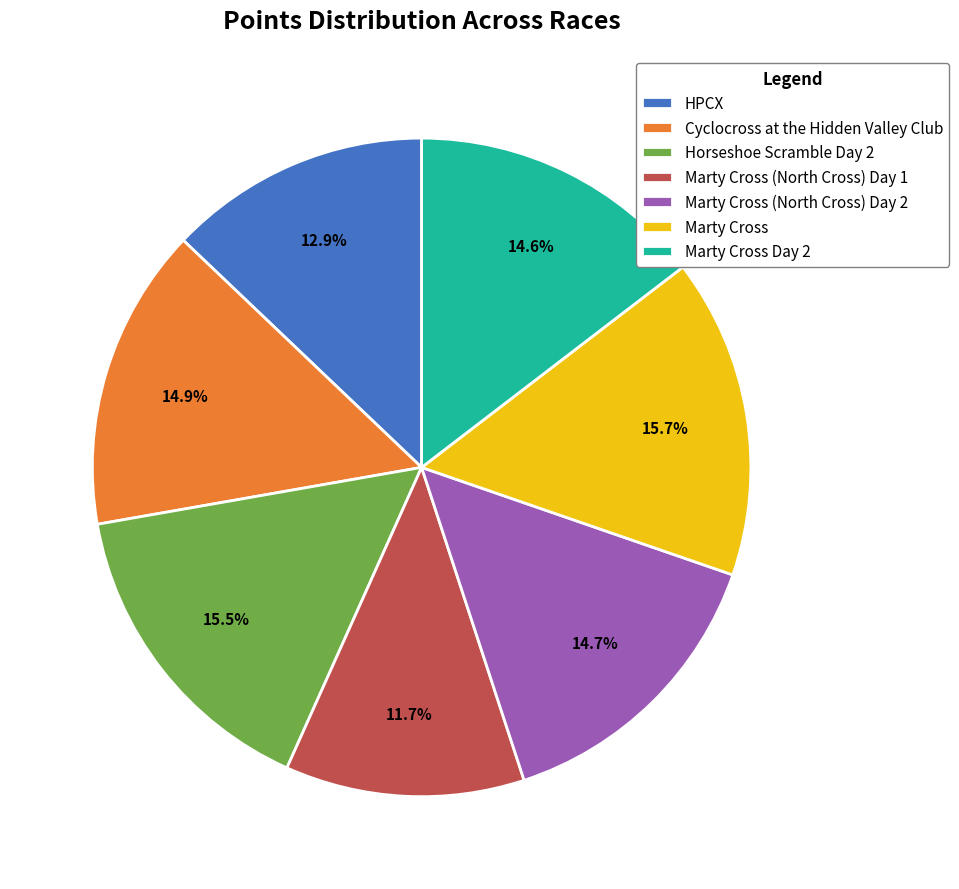

Approximately how many times larger is the value at Cyclocross at the Hidden Valley Club compared to Marty Cross (North Cross) Day 2?

1.0